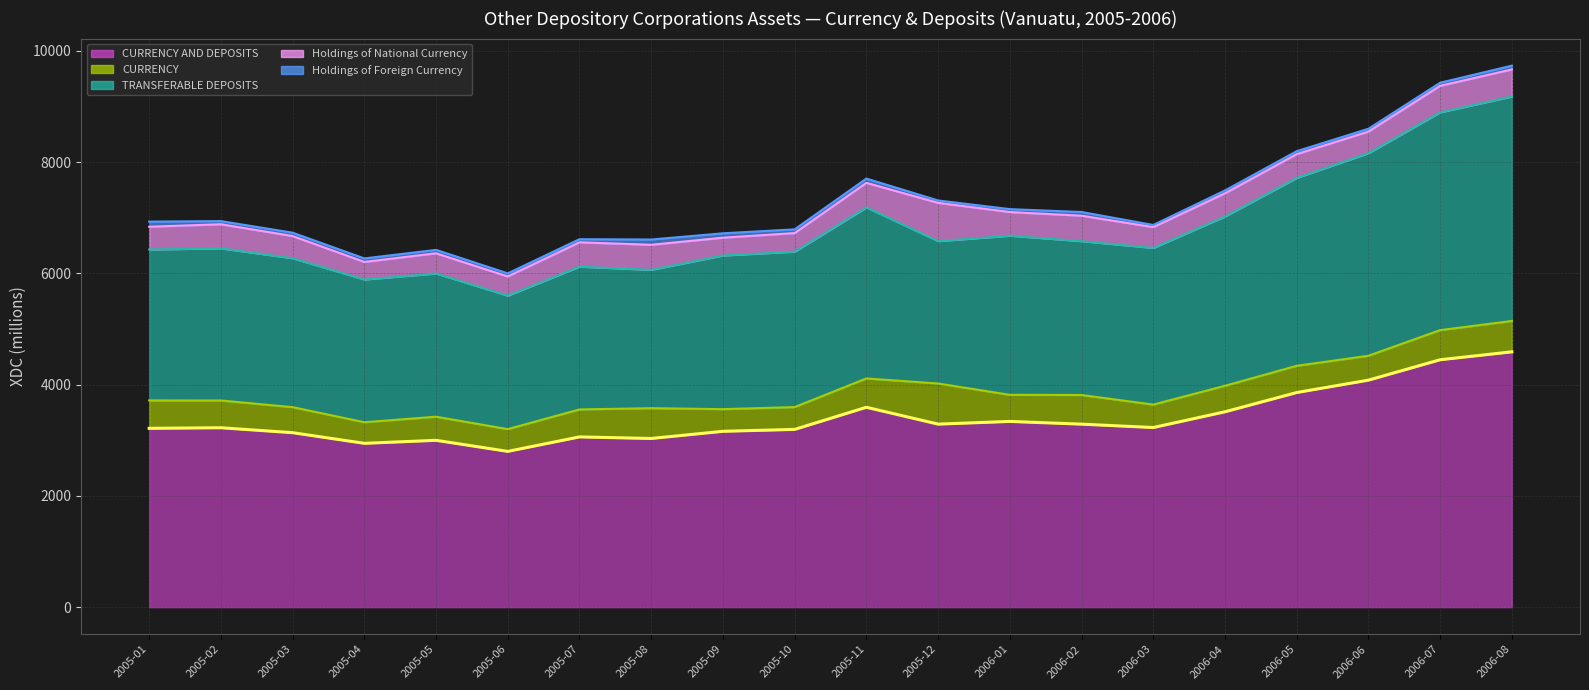

What position from the right is 2006-02?

7